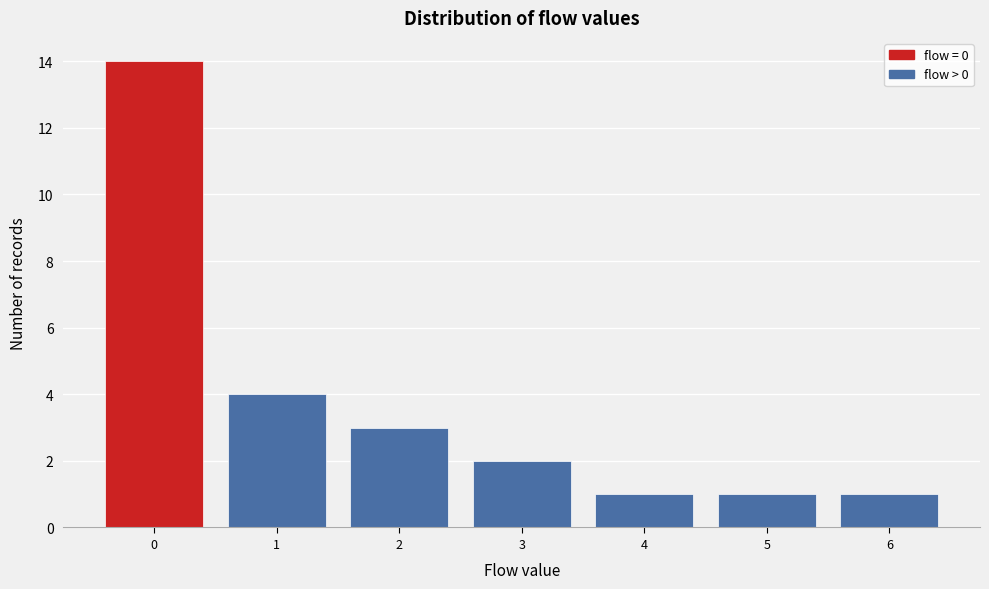

Reading left to right, list all the values displayed in this chart.

14	4	3	2	1	1	1